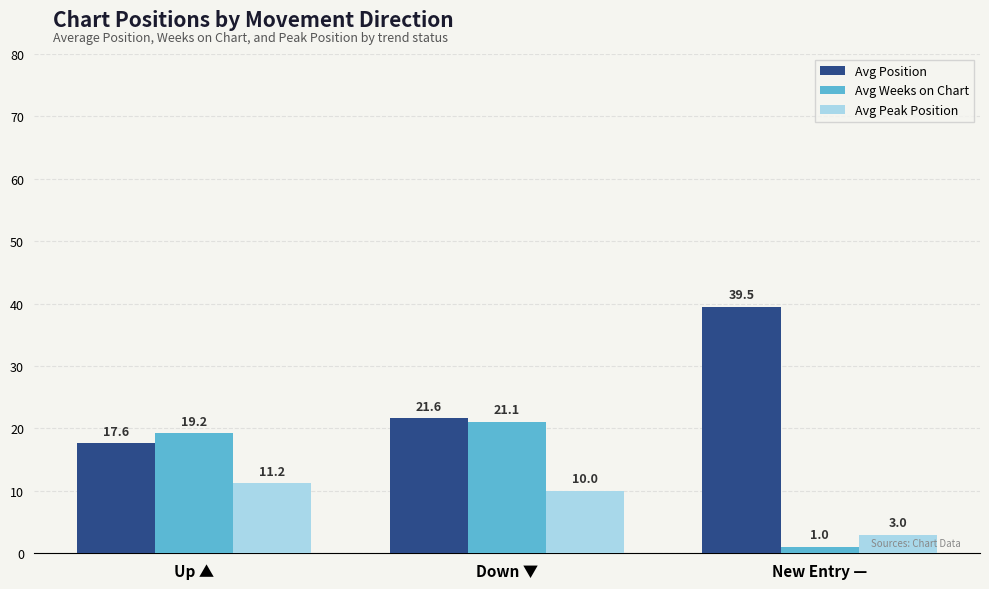

What position from the right is Down ▼?

2